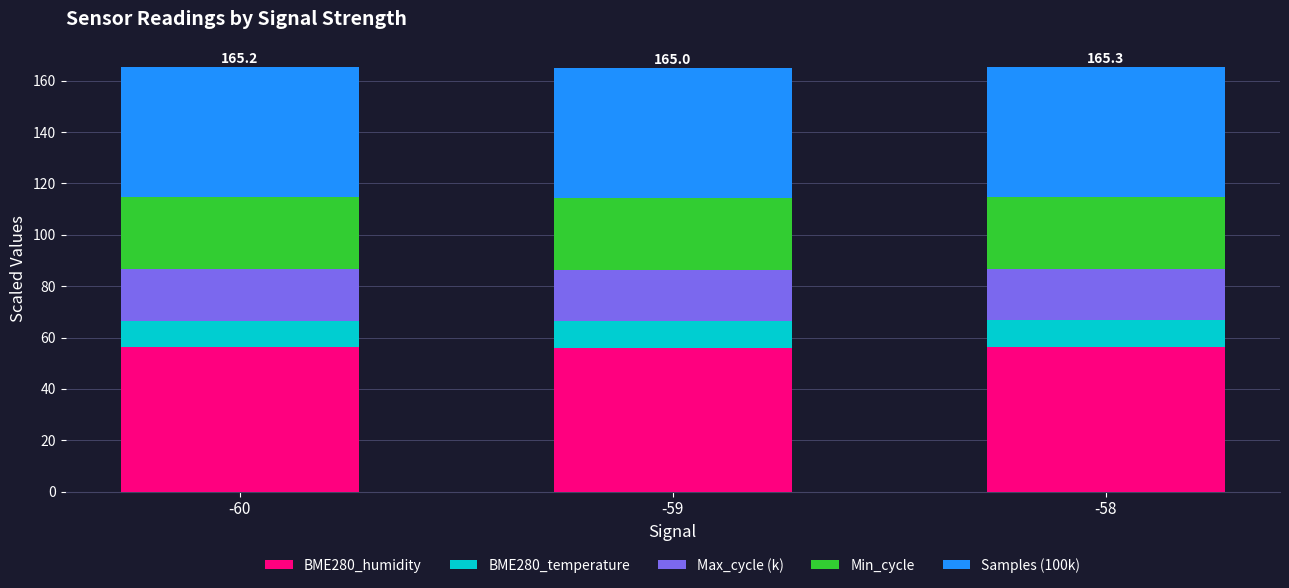

What is the total value across all series at -60?

165.2